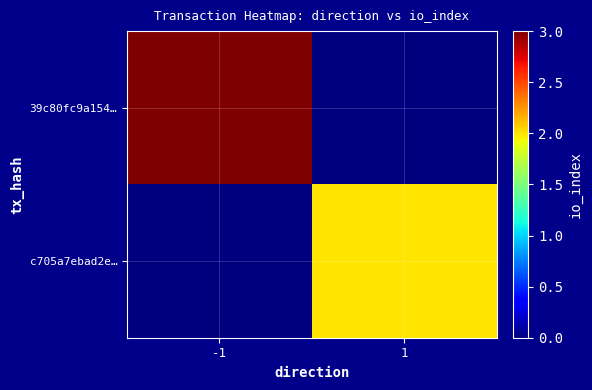

What is the greatest value displayed?

3